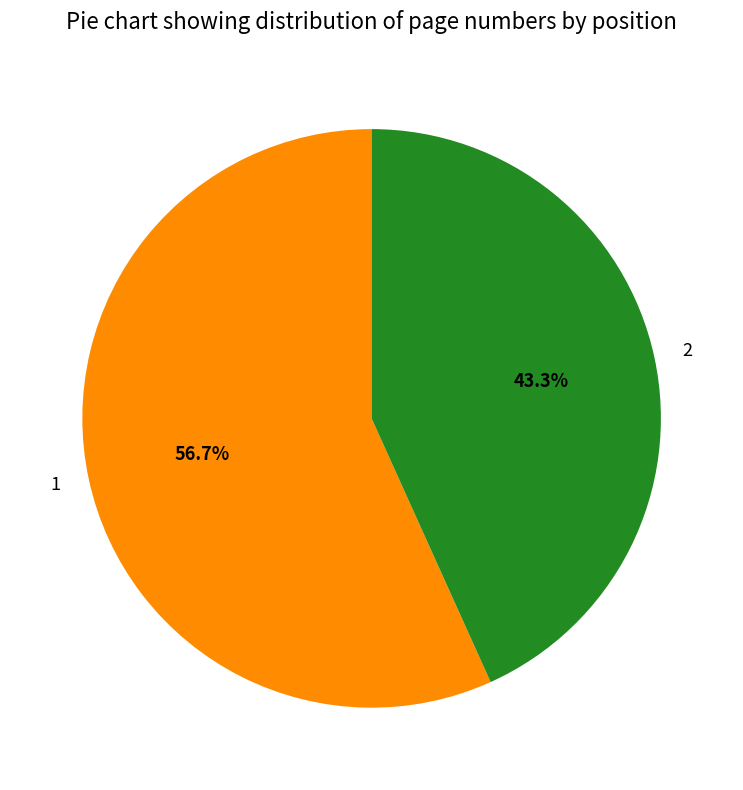

Does 2 represent more than half of the total?

No